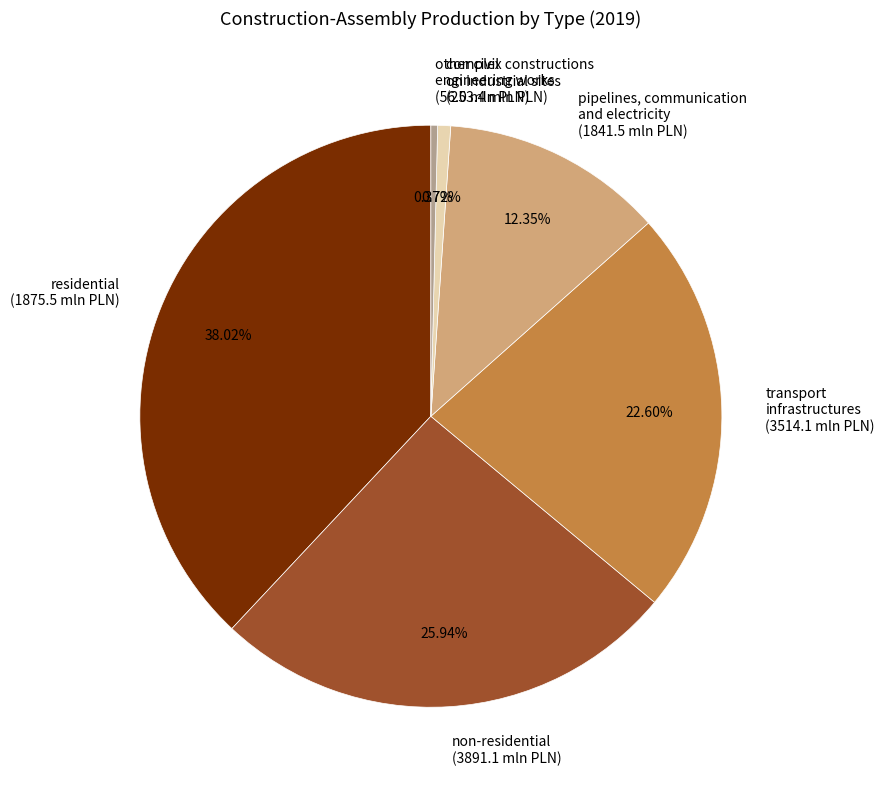

Rank the categories by value from highest to lowest.

residential (1875.5 mln PLN), non-residential (3891.1 mln PLN), transport infrastructures (3514.1 mln PLN), pipelines, communication and electricity (1841.5 mln PLN), complex constructions on industrial sites (253.4 mln PLN), other civil engineering works (56.0 mln PLN)